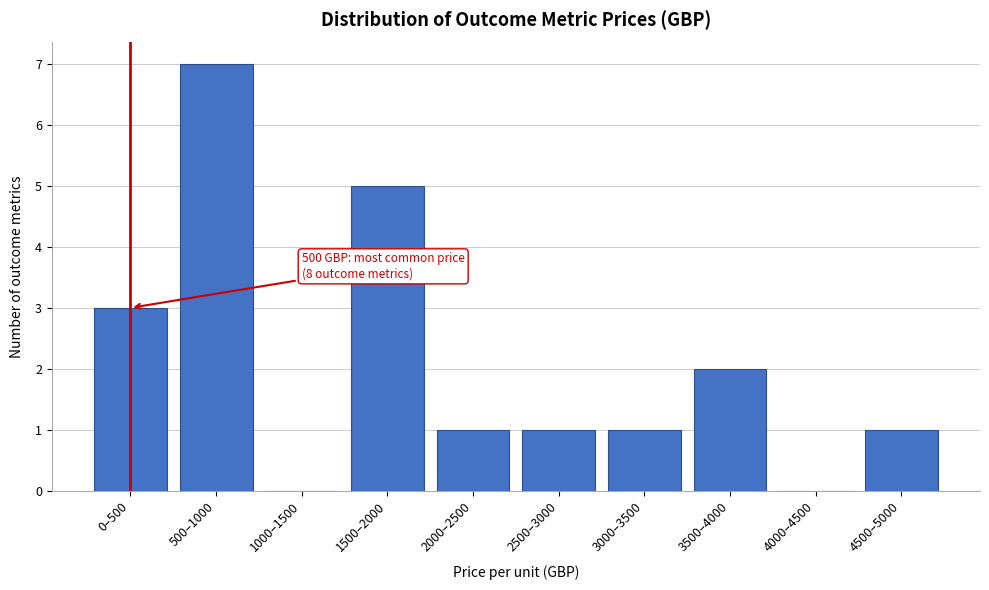

Reading left to right, extract all data points from this chart.

0–500=3	500–1000=7	1000–1500=0	1500–2000=5	2000–2500=1	2500–3000=1	3000–3500=1	3500–4000=2	4000–4500=0	4500–5000=1